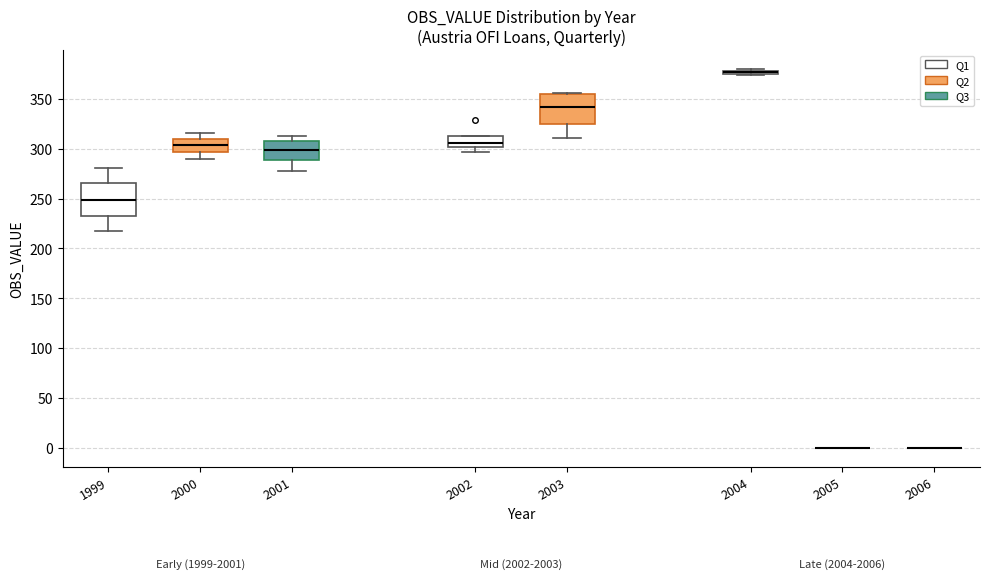

Where does the lower whisker of the box at x = 2003 end on the y-axis? The values are not printed on the chart, so give them approximately, as read against the axis.

310